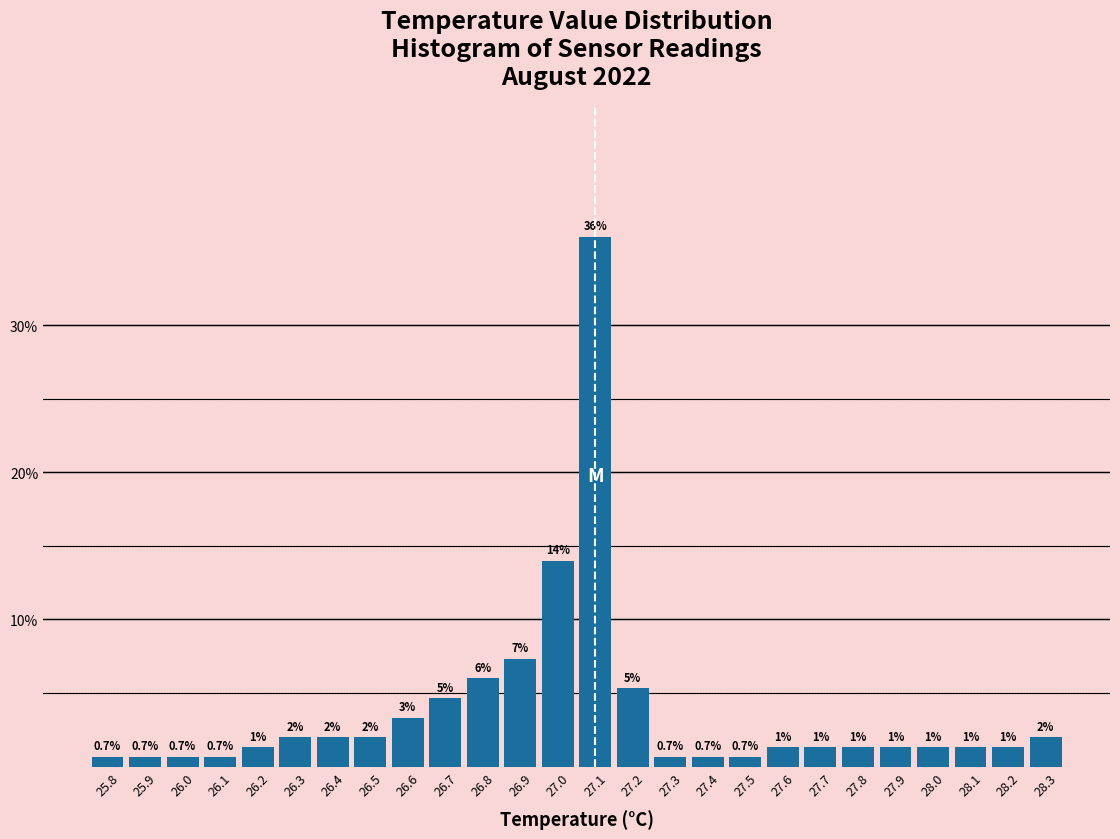

Over which range of the x-axis is the bar tallest?

27.05 to 27.15